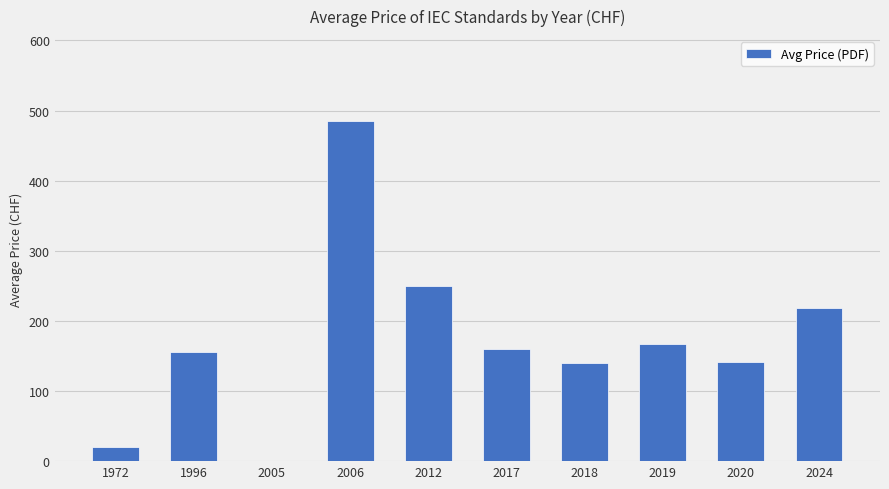

What is the sum of the values at 2005 and 2012?

250.0